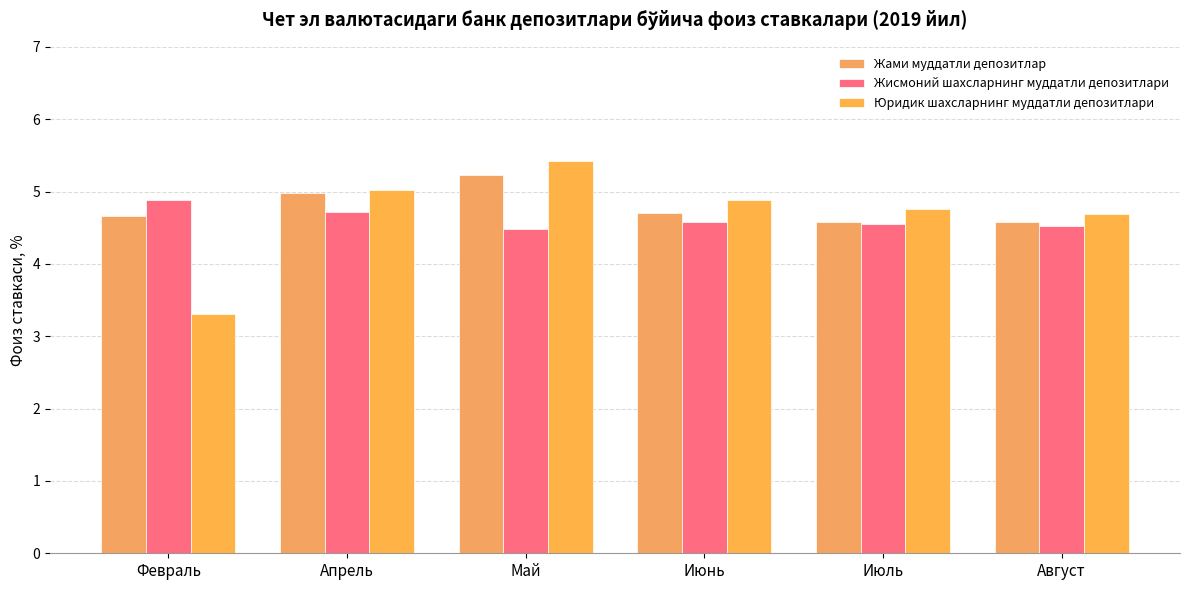

At which label is Жами муддатли депозитлар closest to 4?

Август